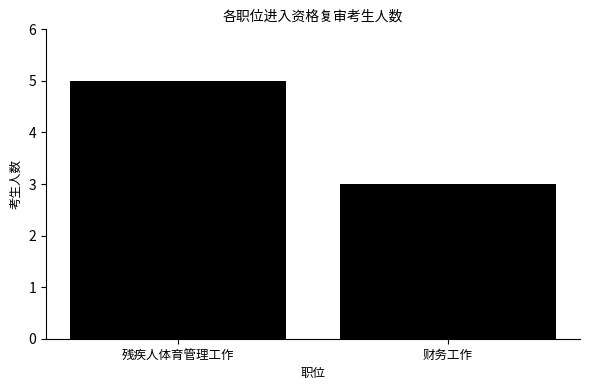

What is the minimum value shown in the chart?

3